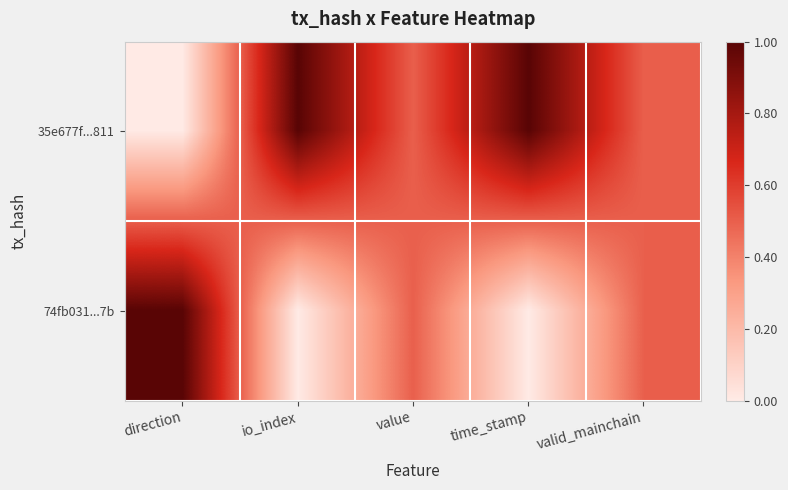

Reading right to left, list all the values displayed in this chart.

35e677f...811: valid_mainchain=0.5	time_stamp=1.0	value=0.5	io_index=1.0	direction=0.0
74fb031...7b: valid_mainchain=0.5	time_stamp=0.0	value=0.5	io_index=0.0	direction=1.0